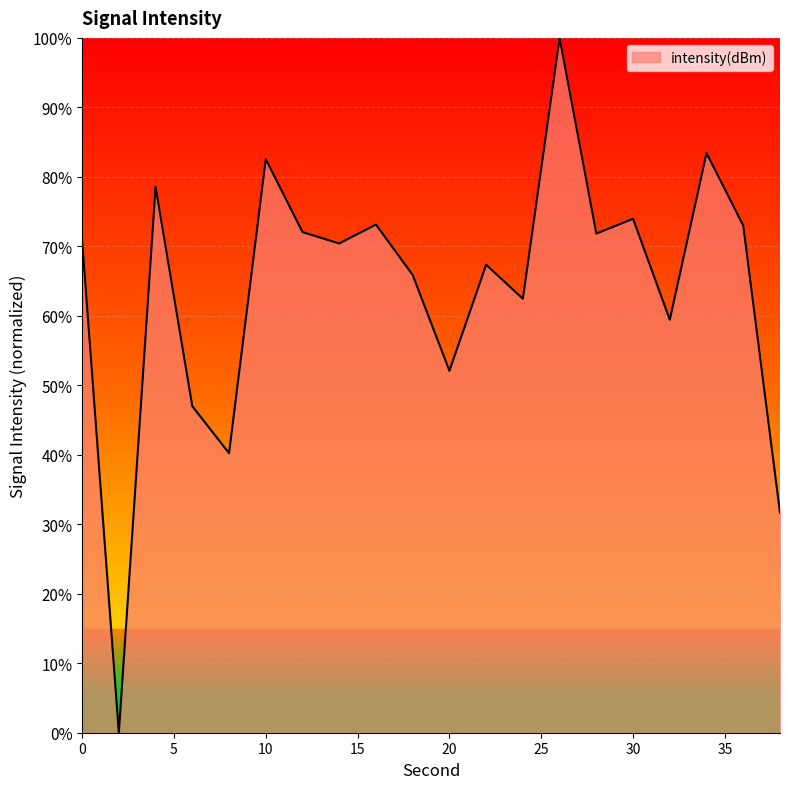

What is the difference between the maximum and minimum values?

100.0